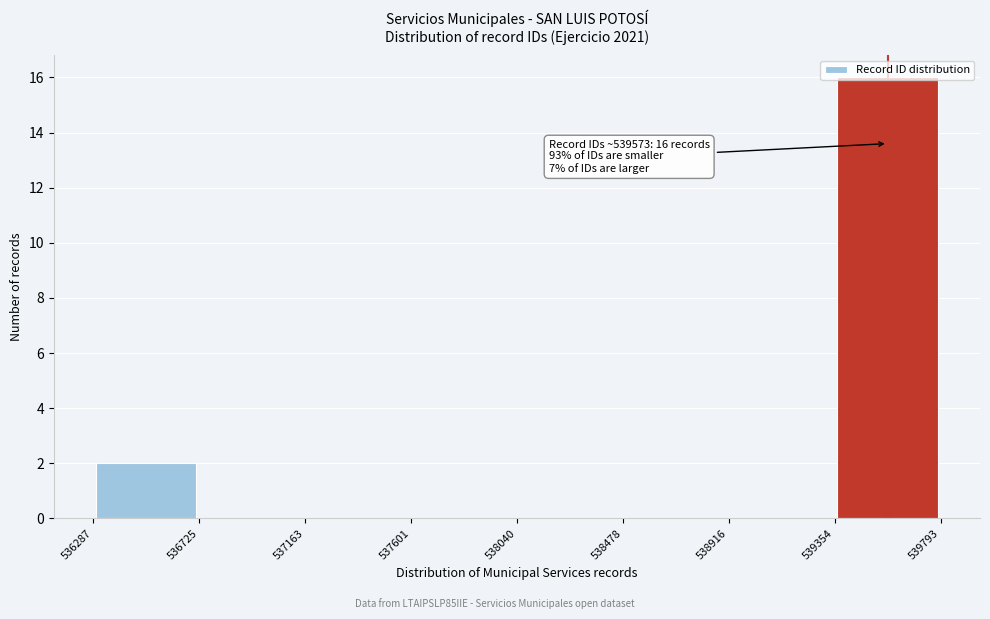

Over which range of the x-axis is the bar tallest?

539354 to 539793